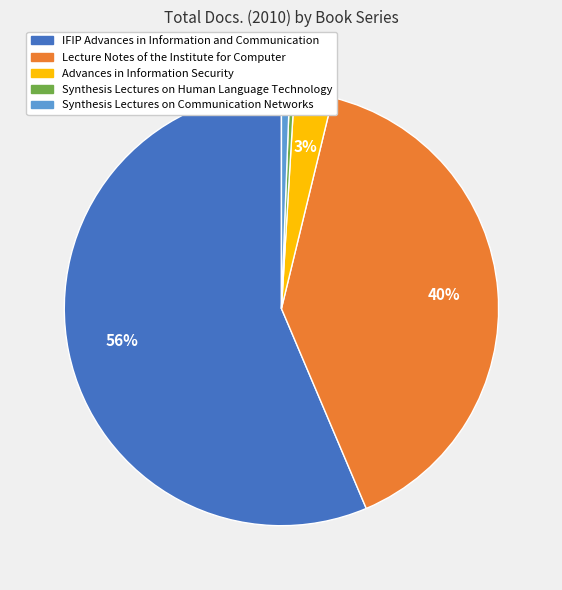

How many slices are in this pie chart?

5